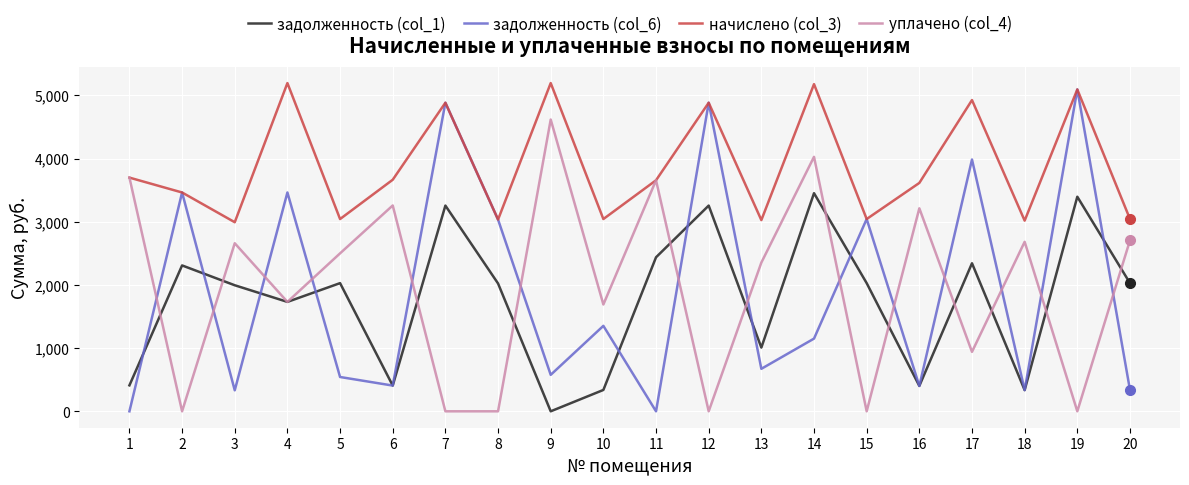

What is the total value across all series at 14?

13808.2